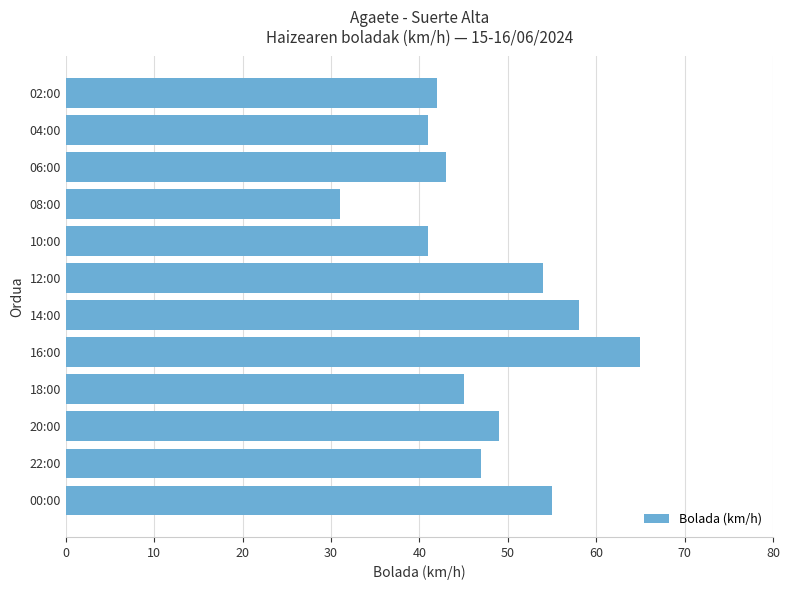

Reading bottom to top, transcribe all the data shown in this chart.

00:00=55	22:00=47	20:00=49	18:00=45	16:00=65	14:00=58	12:00=54	10:00=41	08:00=31	06:00=43	04:00=41	02:00=42